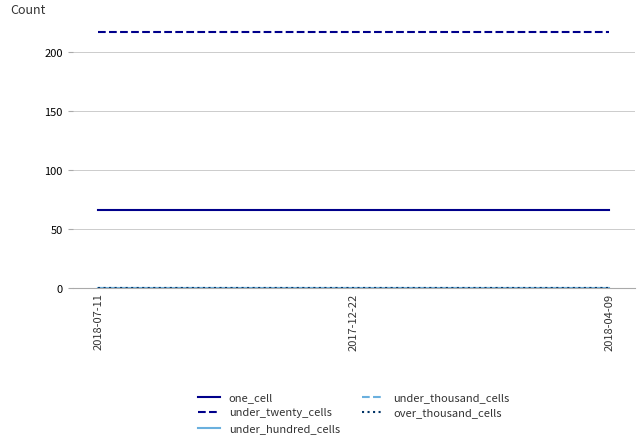

What is the sum of the one_cell values at 2018-07-11 and 2017-12-22?

132